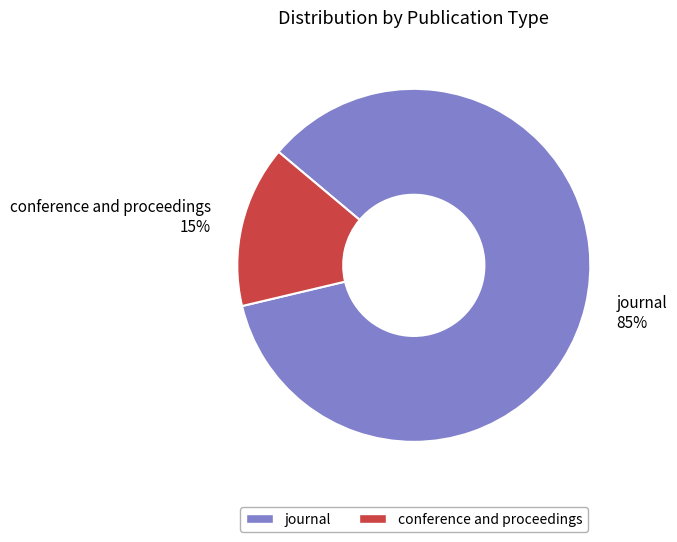

Is it true that journal is 76% of the pie?

False